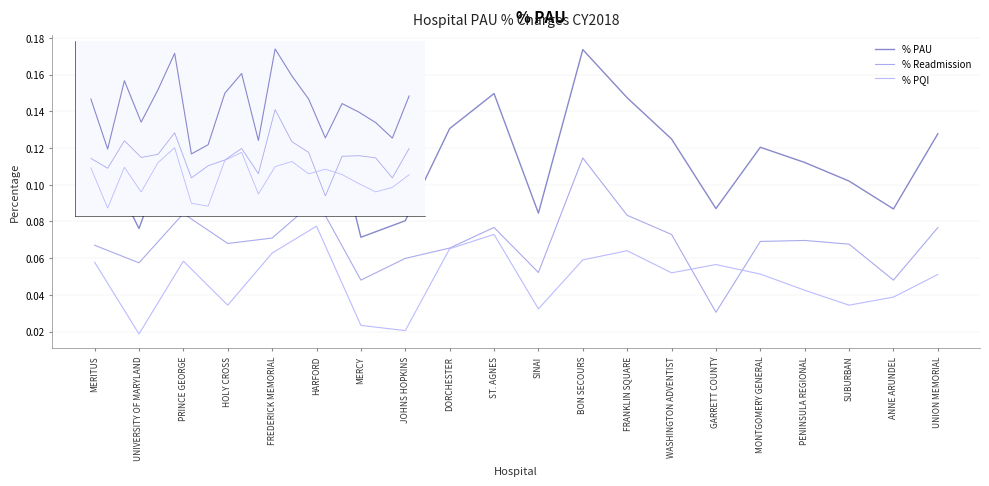

At how many categories does at least one series exceed 0?

20